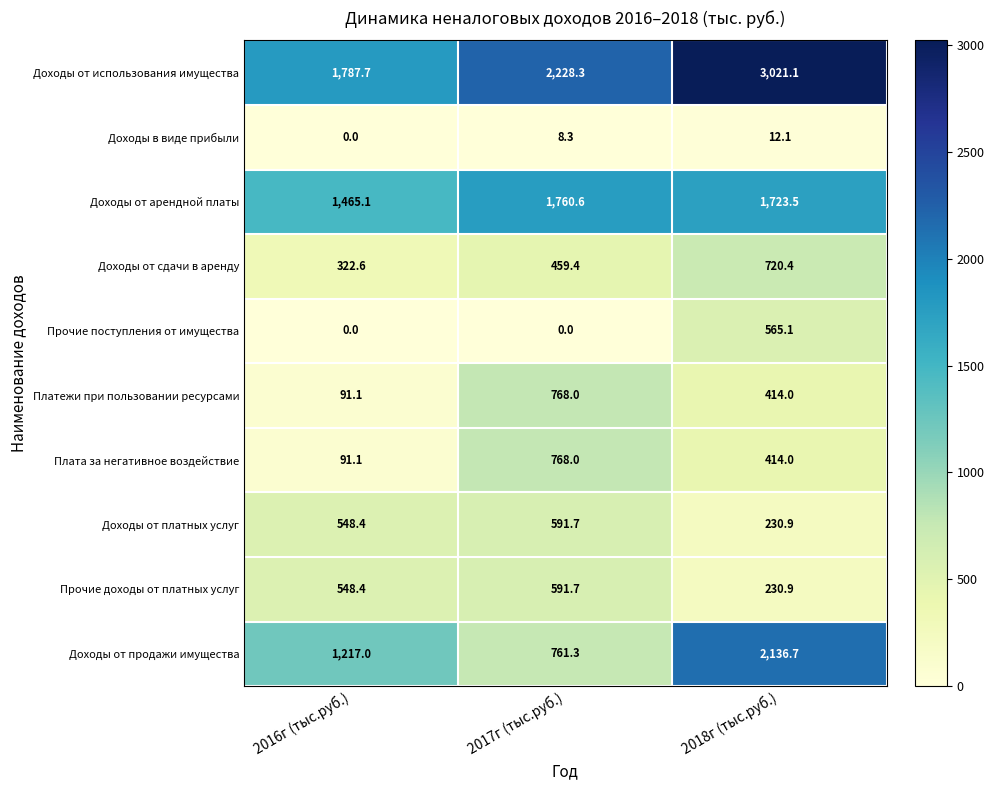

What is the difference between the second highest and minimum values in the Доходы от использования имущества series?

440.6